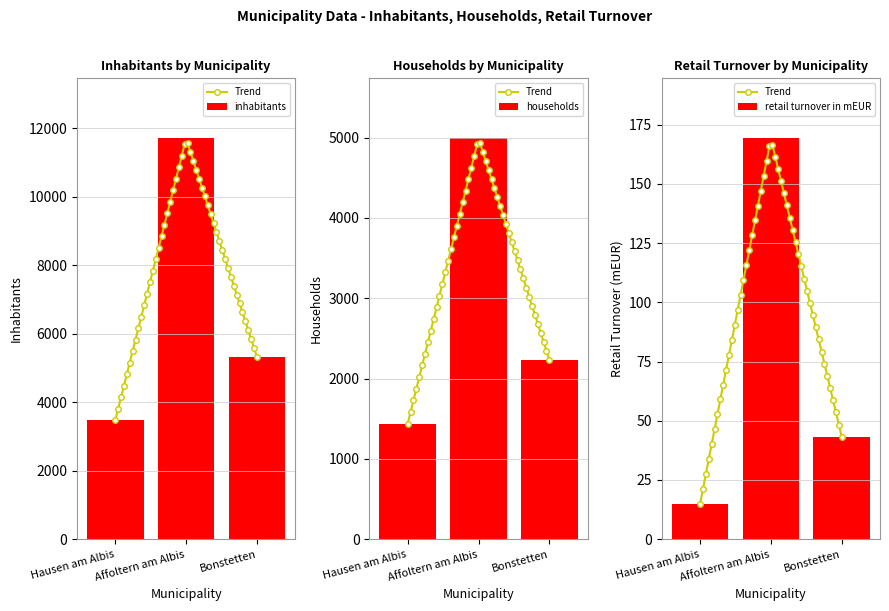

What is the label of the 3rd bar from the left?

Bonstetten